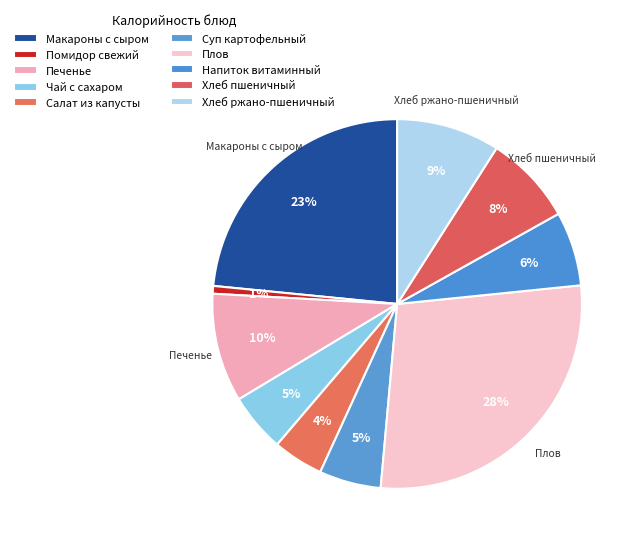

Is there any slice that represents more than half of the pie?

No